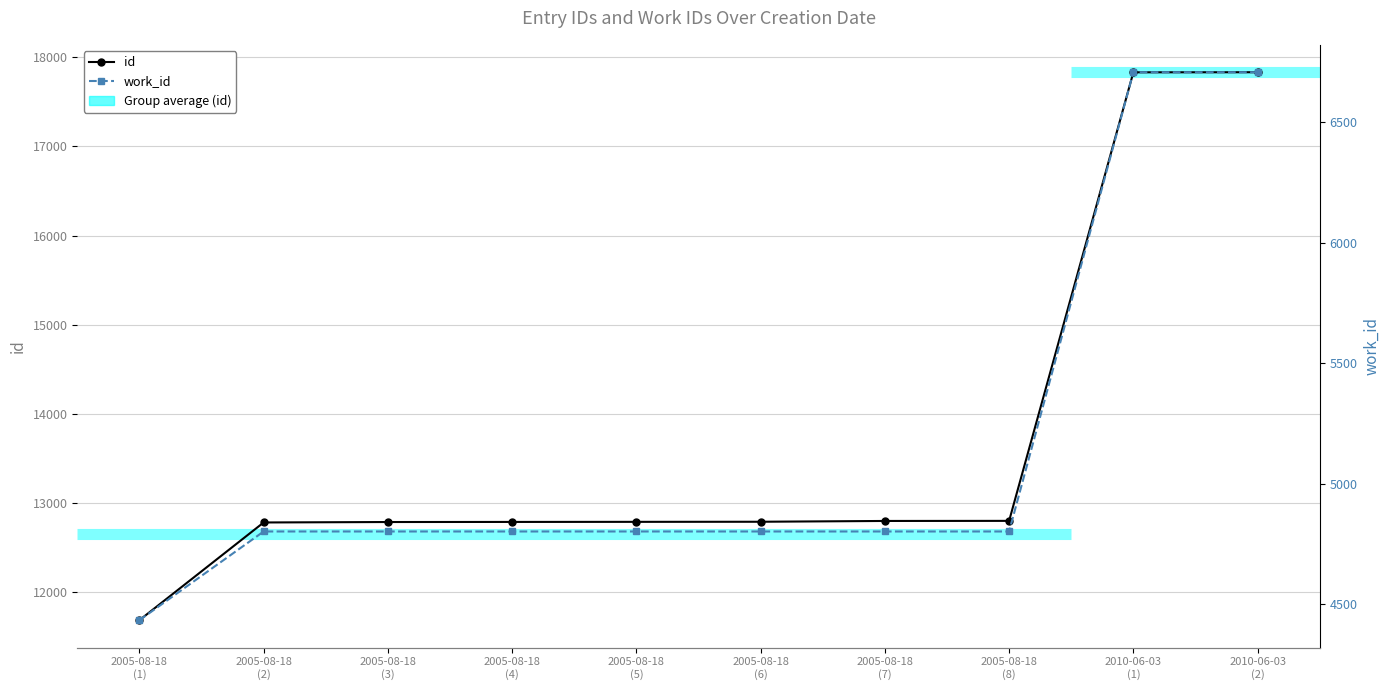

Reading right to left, extract all data points from this chart.

id: 17833	17832	12797	12796	12787	12786	12785	12784	12779	11682
work_id: 6707	6707	4802	4802	4802	4802	4802	4802	4802	4434